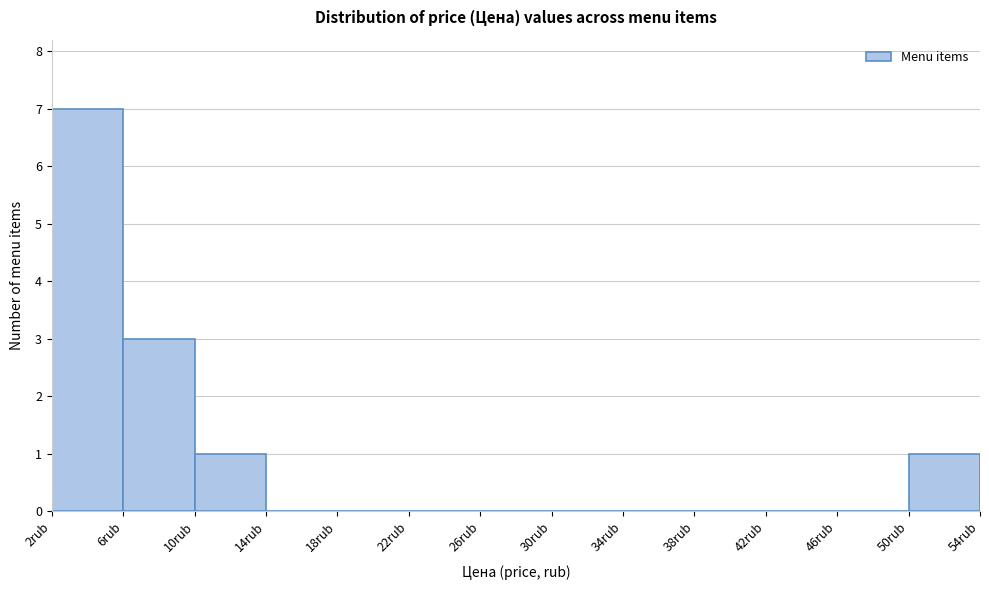

Reading left to right, list every bar in this chart as the range it spans on the x-axis followed by its height. The values are not printed on the chart, so give them approximately, as read against the axis.

2 to 6: 7
6 to 10: 3
10 to 14: 1
14 to 18: 0
18 to 22: 0
22 to 26: 0
26 to 30: 0
30 to 34: 0
34 to 38: 0
38 to 42: 0
42 to 46: 0
46 to 50: 0
50 to 54: 1